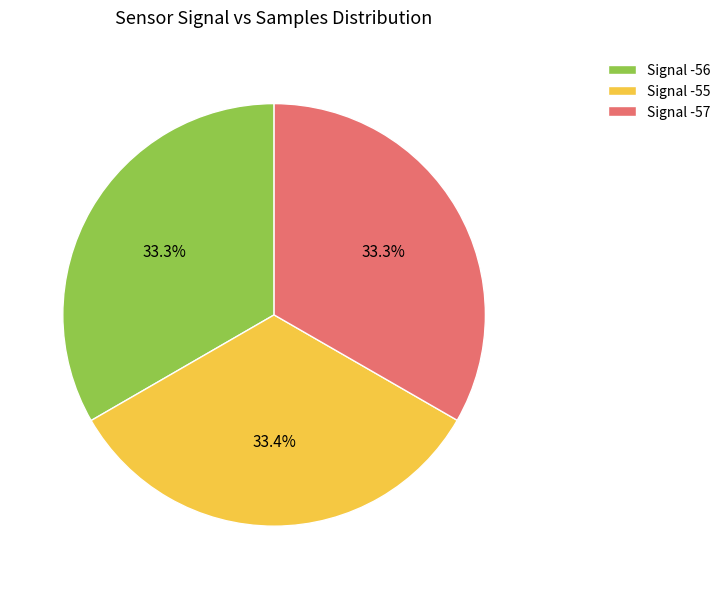

What percentage do Signal -55 and Signal -57 together represent?

66.7%